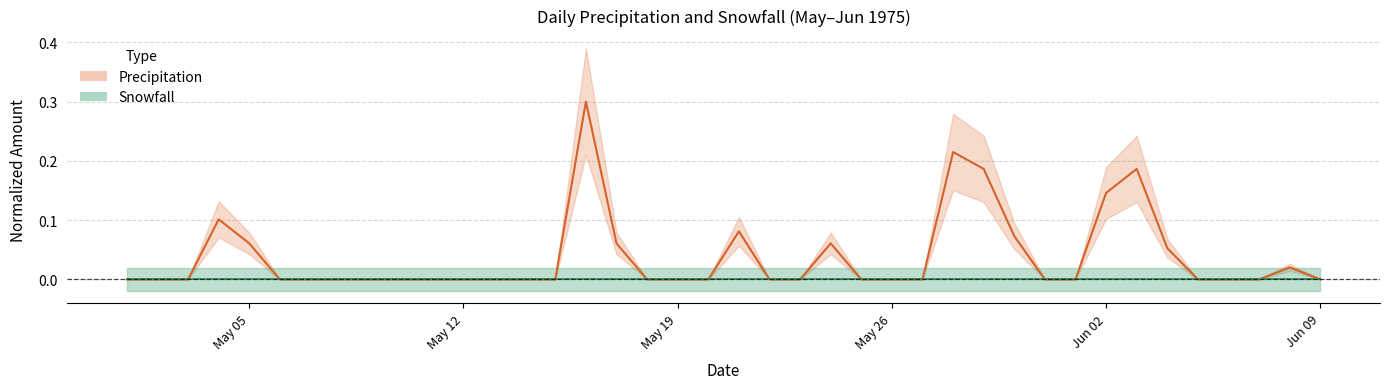

At which category does the chart reach its minimum across all series?

1975-05-01